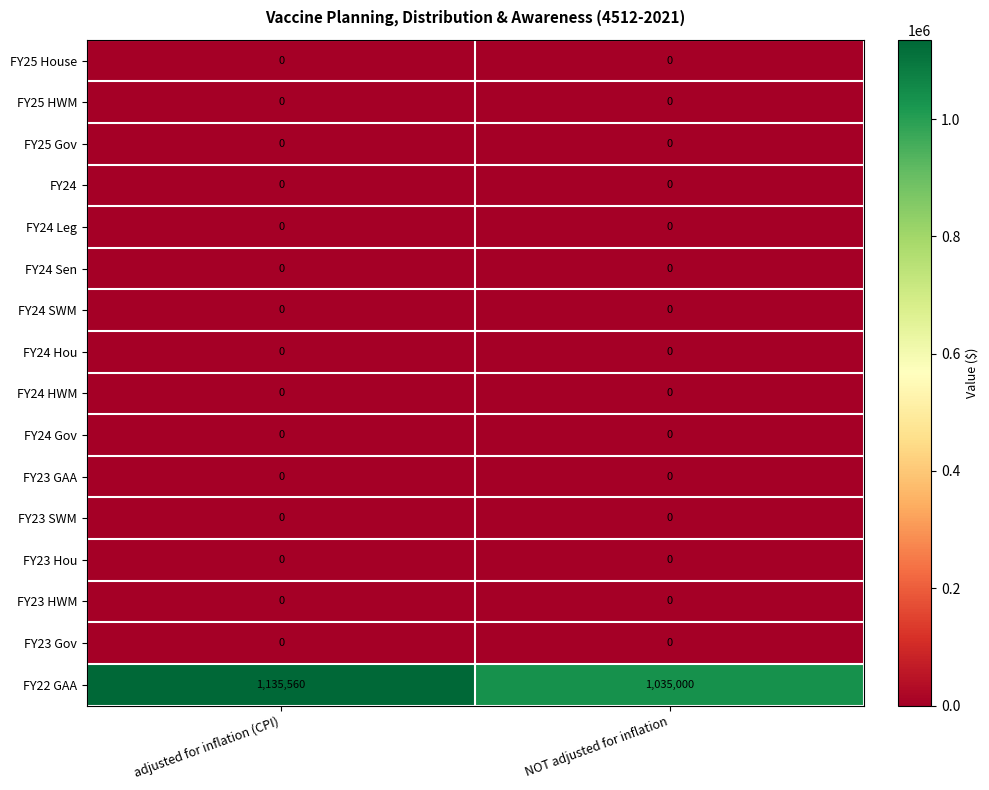

At how many categories does at least one series exceed 58761?

2